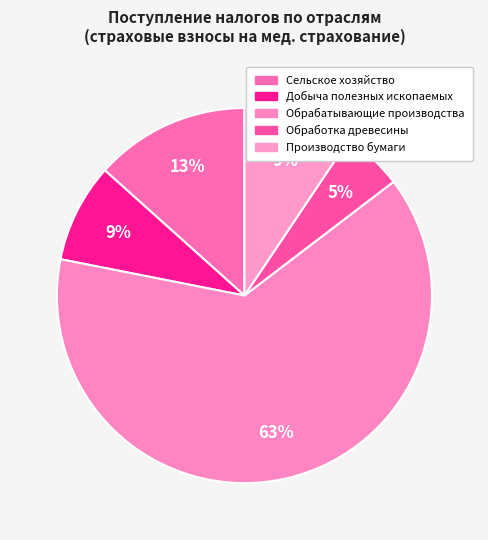

Count the number of slices in the pie.

5